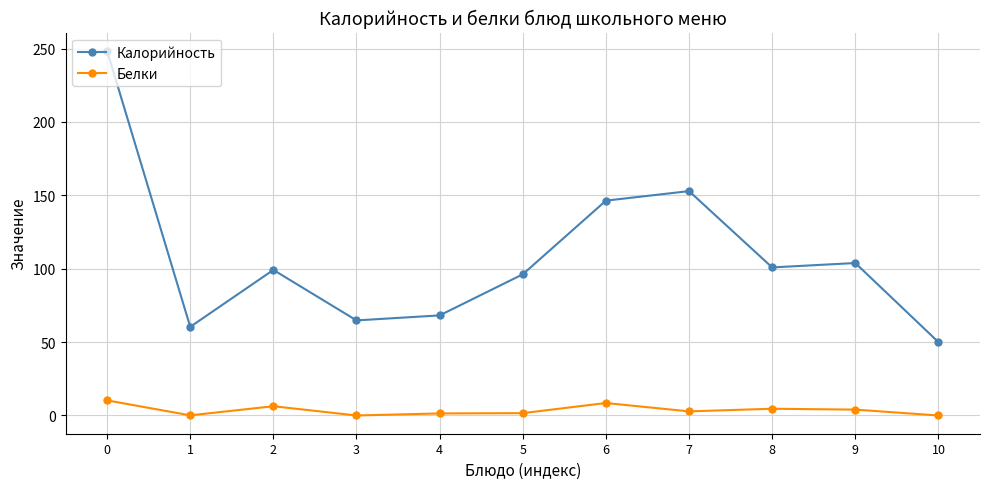

What is the spread (max minus min) of values at 5?

94.6